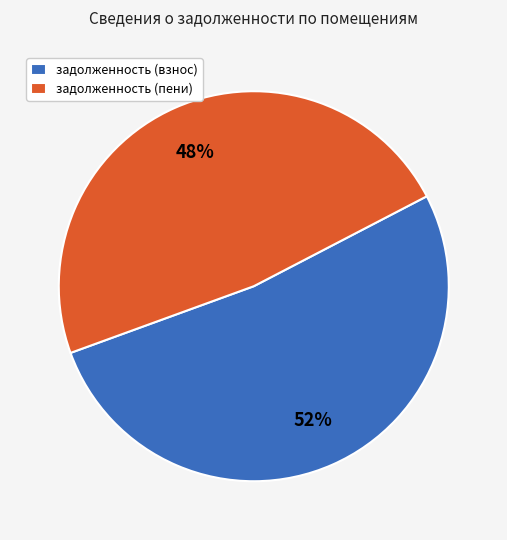

To the nearest percent, what is the average slice percentage?

50%